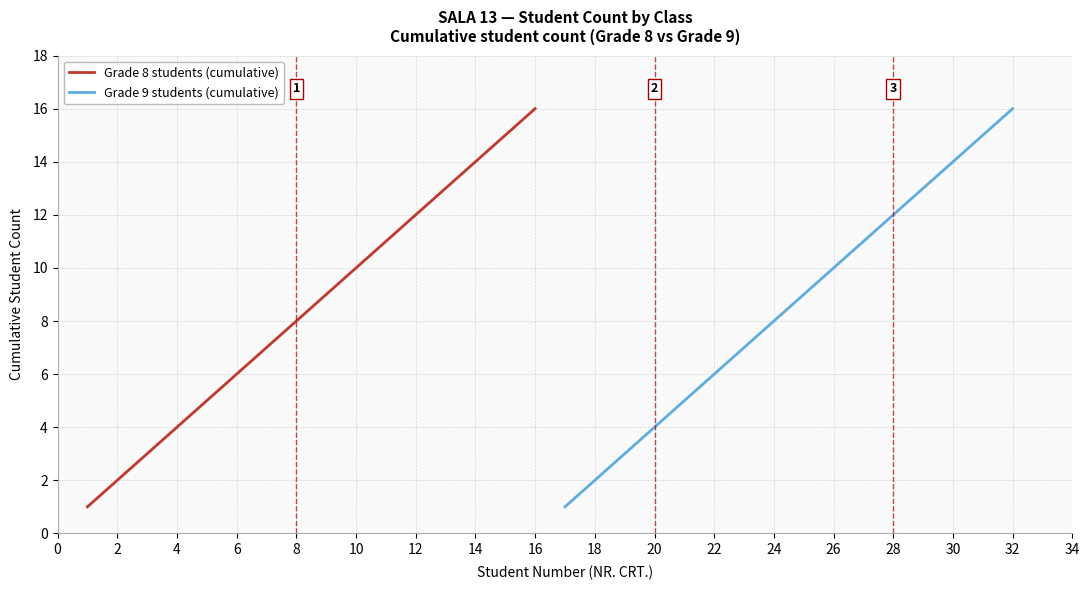

True or false: Grade 9 students (cumulative) has more than 0 points higher than both neighbors.

False